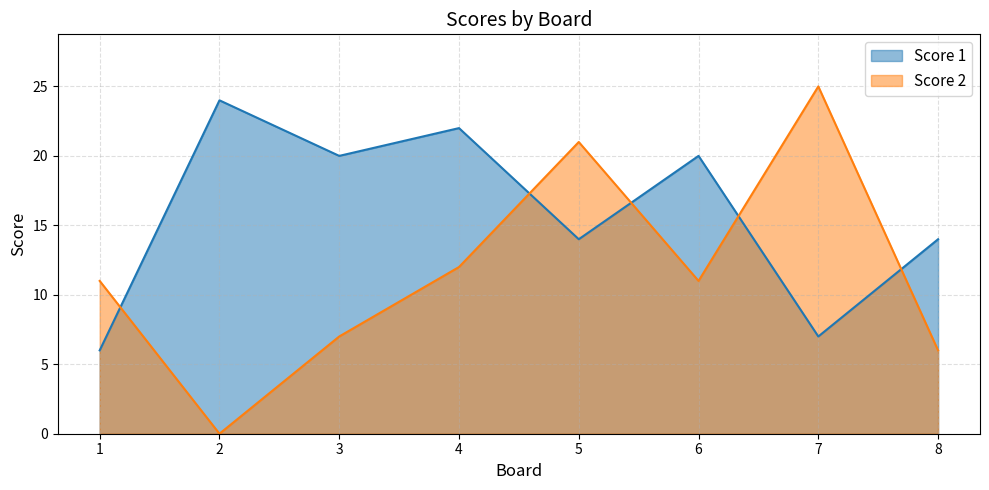

What is the maximum value for Score 2?

25